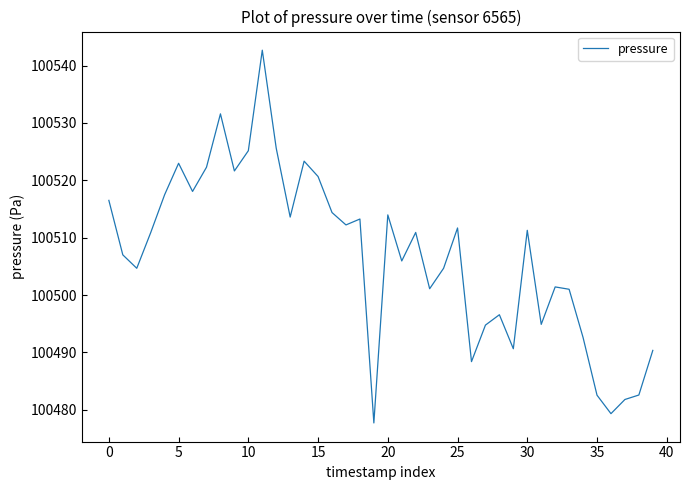

What is the maximum value shown in the chart?

100542.7